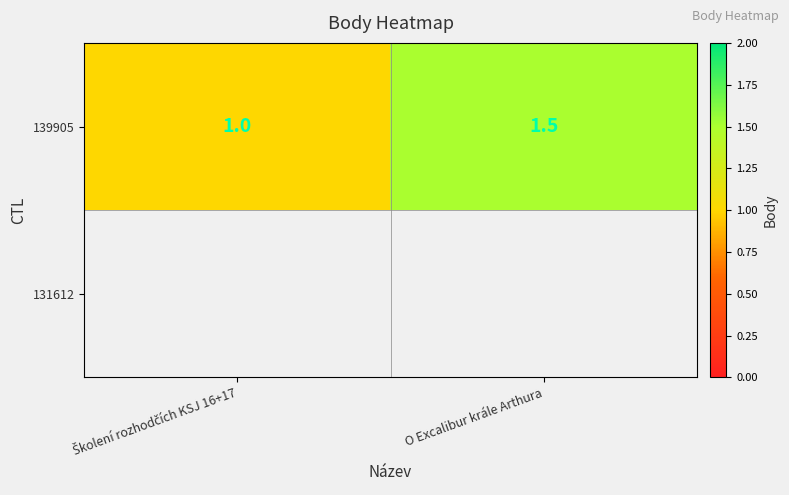

What is the sum of all values?

2.5